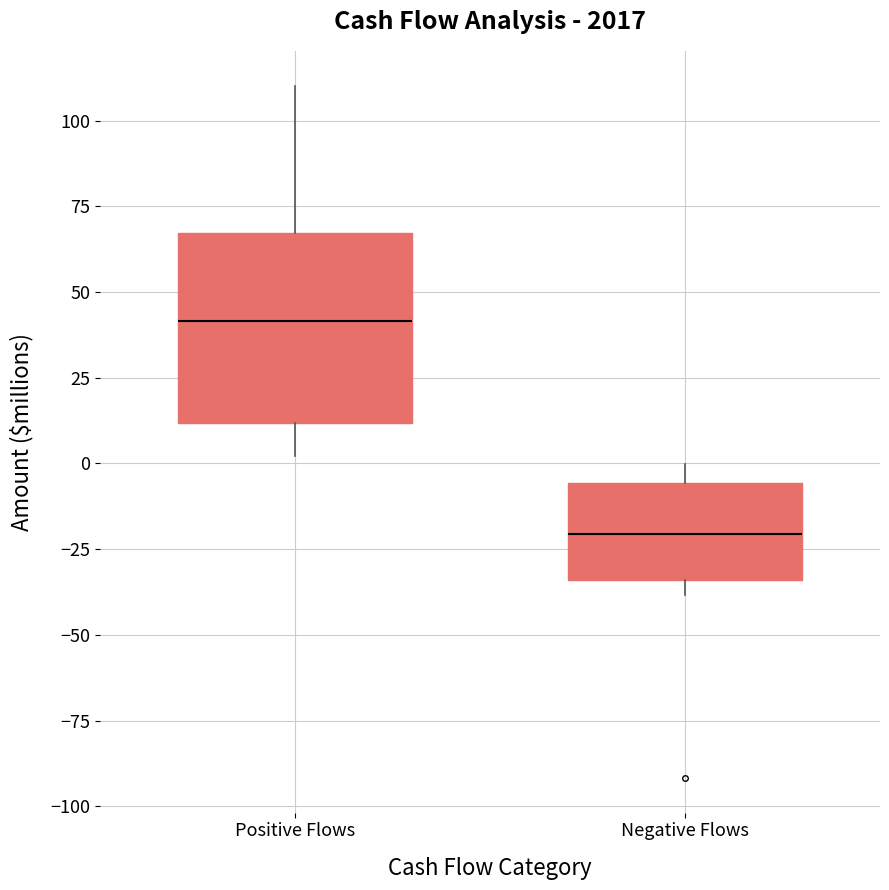

Reading left to right, read every box against the y-axis: the position of its median line, the range the box covers, and the ends of its whiskers. The values are not printed on the chart, so give them approximately, as read against the axis.

Positive Flows: median 40, box 10 to 65, whiskers 0 to 110
Negative Flows: median -20, box -35 to -5, whiskers -40 to 0